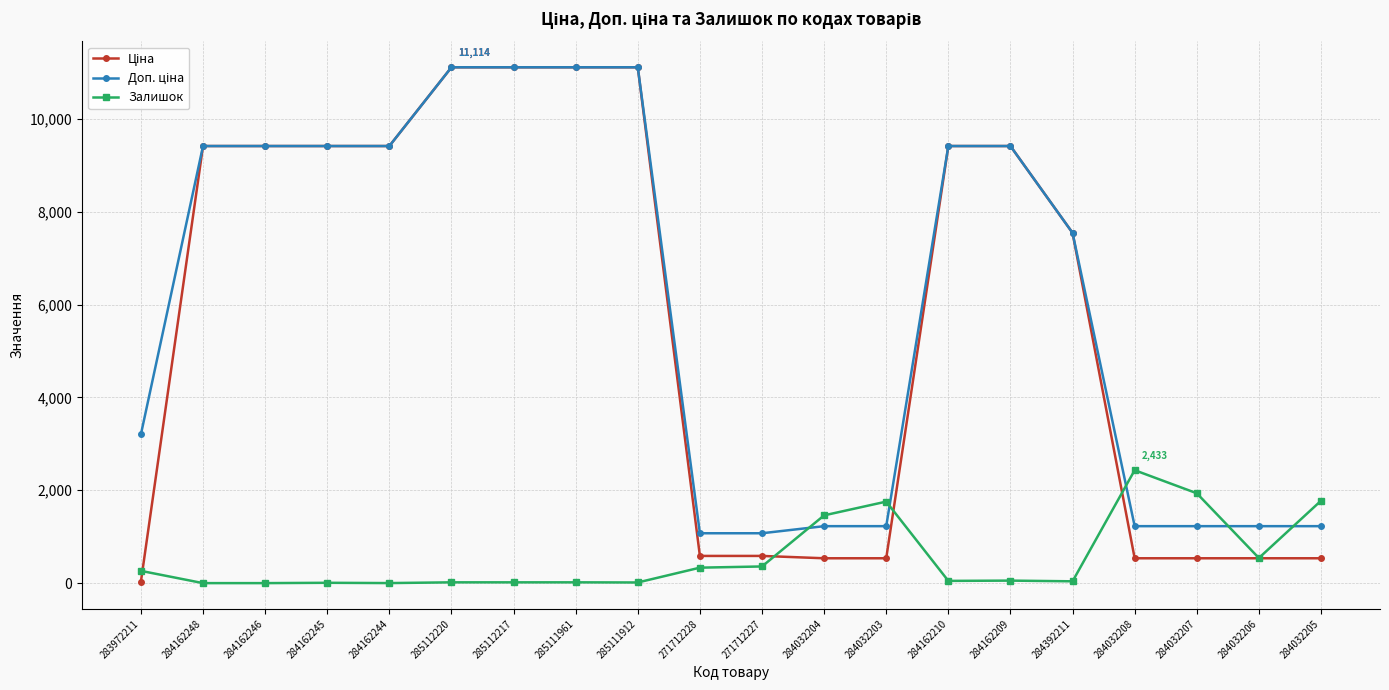

How many series are shown in this chart?

3